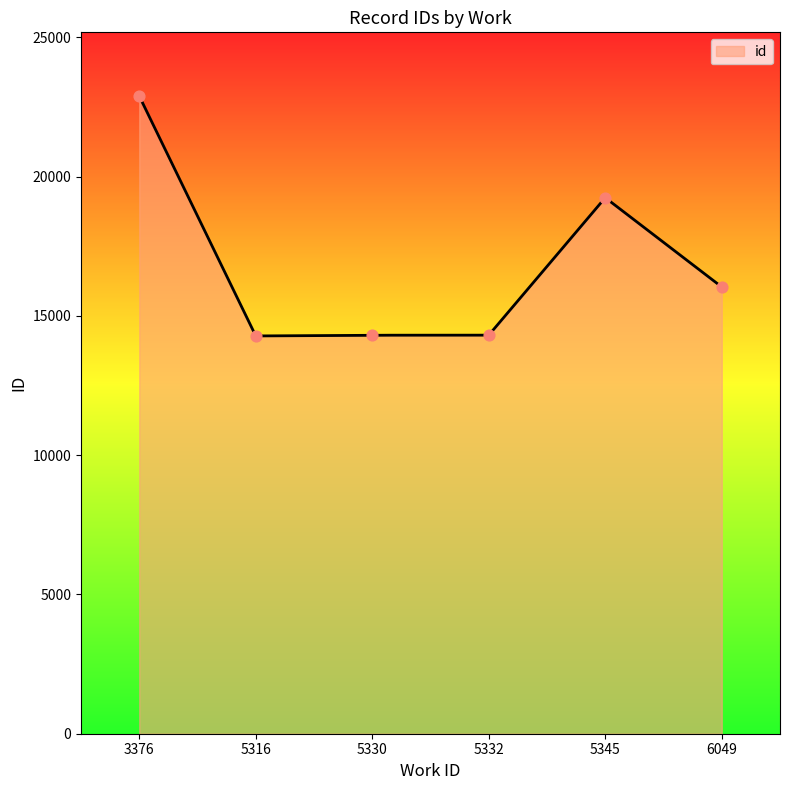

Between 5345 and 5345, which is larger?

5345